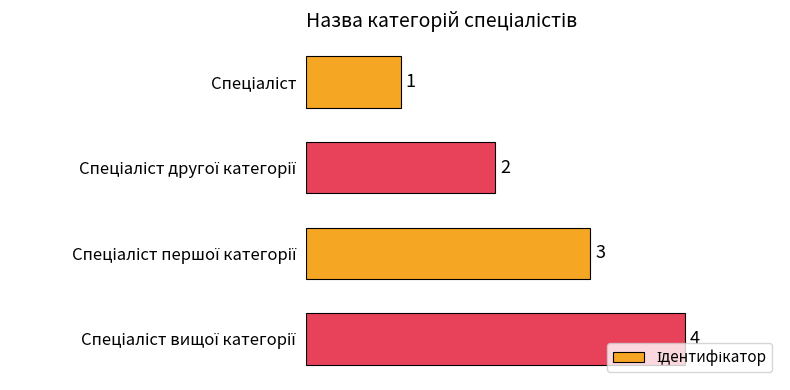

What is the difference between the maximum and minimum values?

3